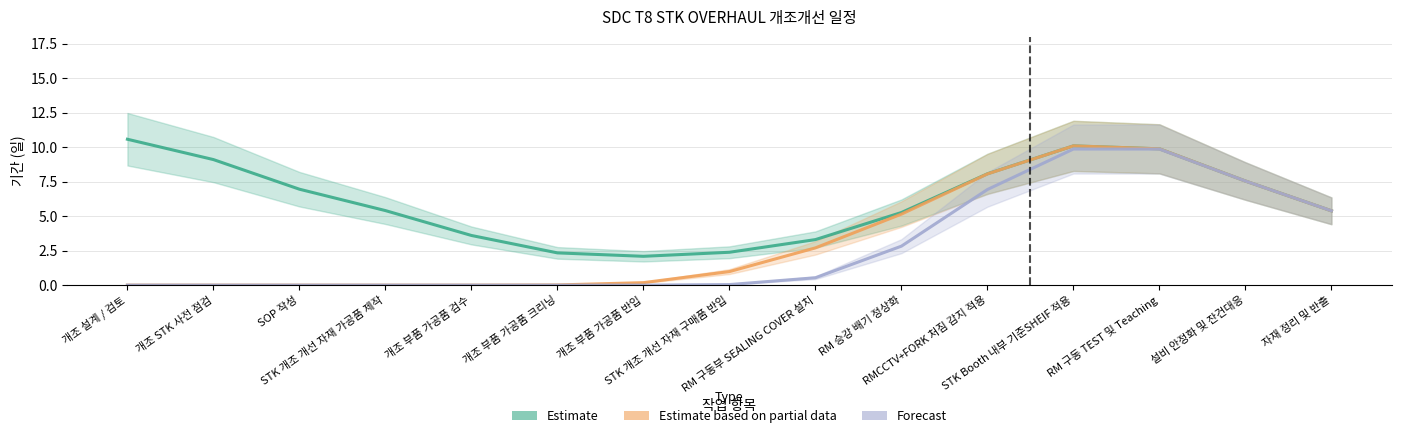

How many lines are shown in the chart?

3